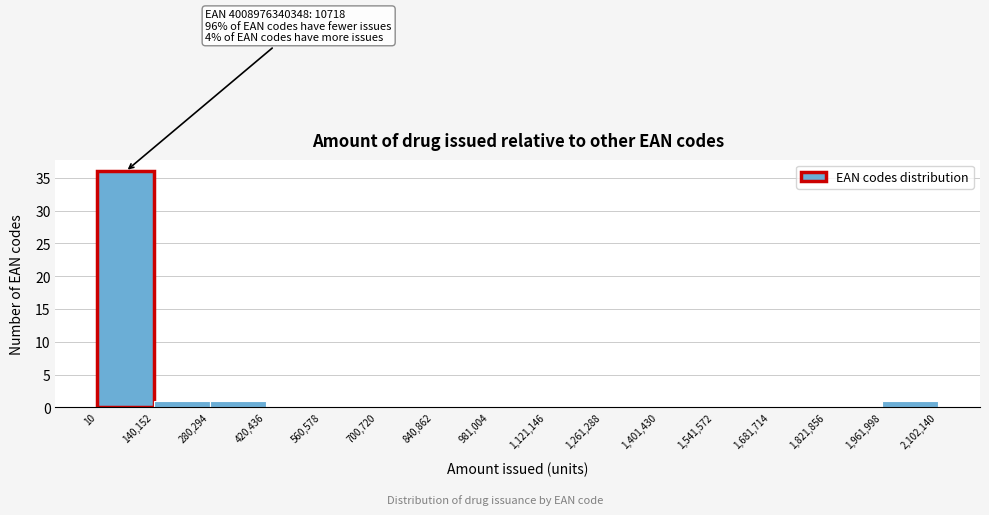

Which range on the x-axis has the tallest bar?

10 to 140,152